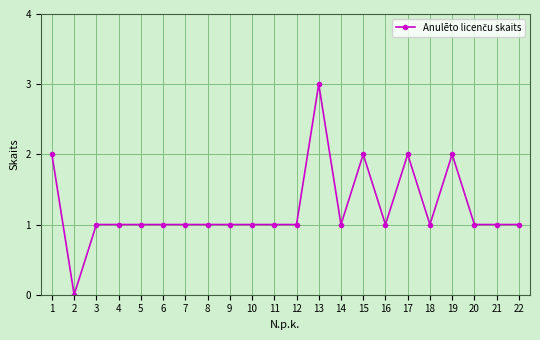

Does the chart display data point markers on the line(s)?

Yes